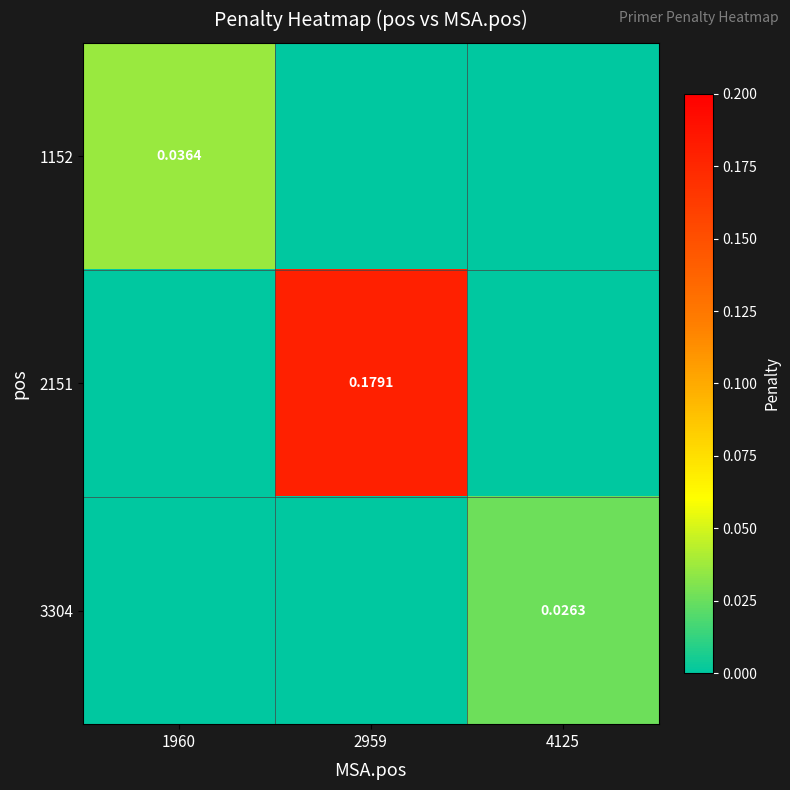

At which label does 1152 reach its peak?

1960